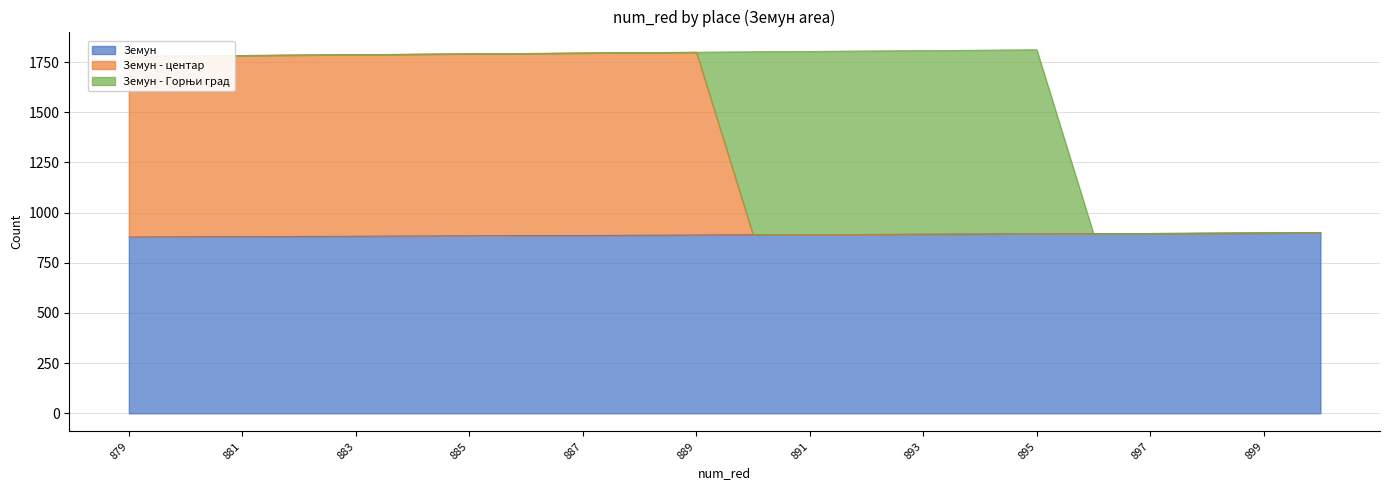

The value of Земун at 881 is 1216. True or false?

False